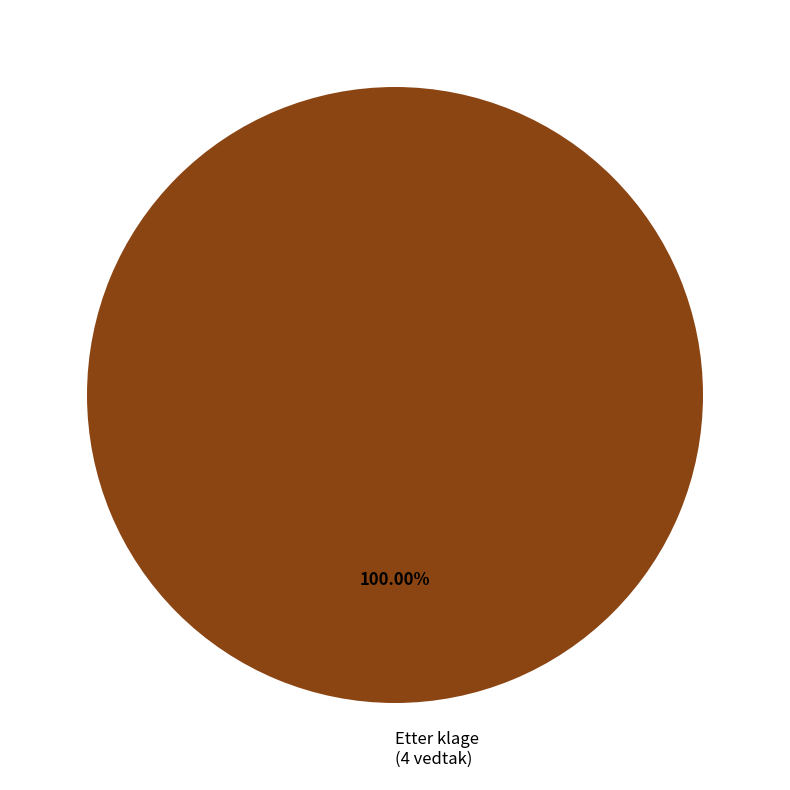

How many segments does this pie chart have?

1